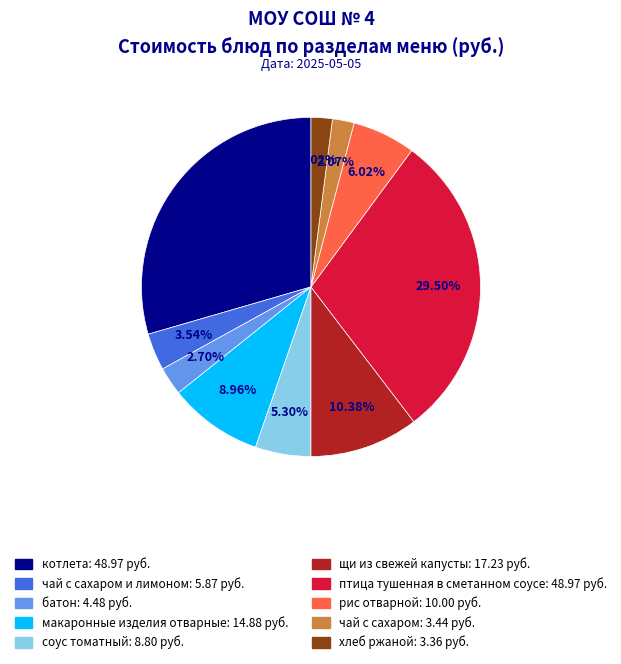

Does any single category account for the majority?

No